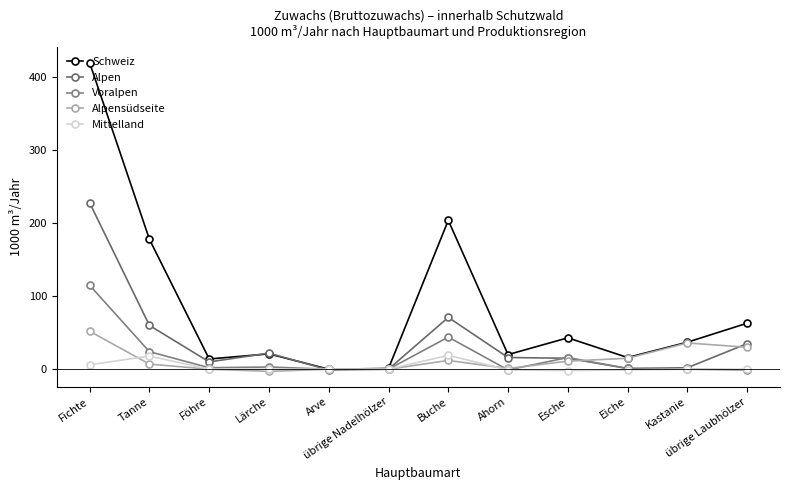

List the series in order of their peak value, highest first.

Schweiz, Alpen, Voralpen, Alpensüdseite, Mittelland